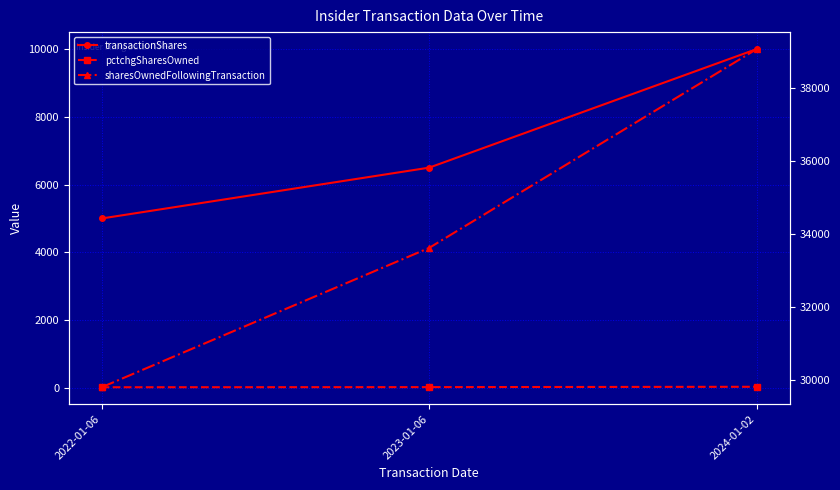

Which series has the largest range (max minus min)?

sharesOwnedFollowingTransaction